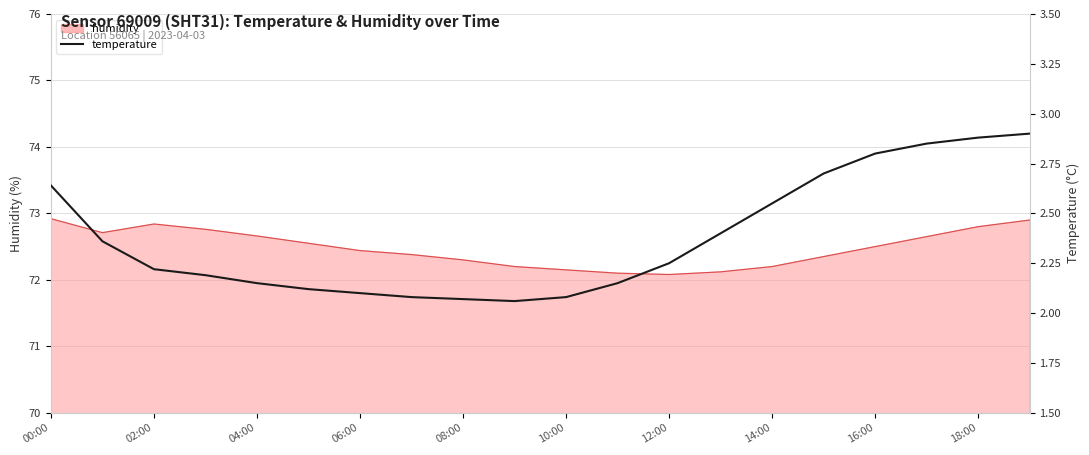

What is the average value?

2.4